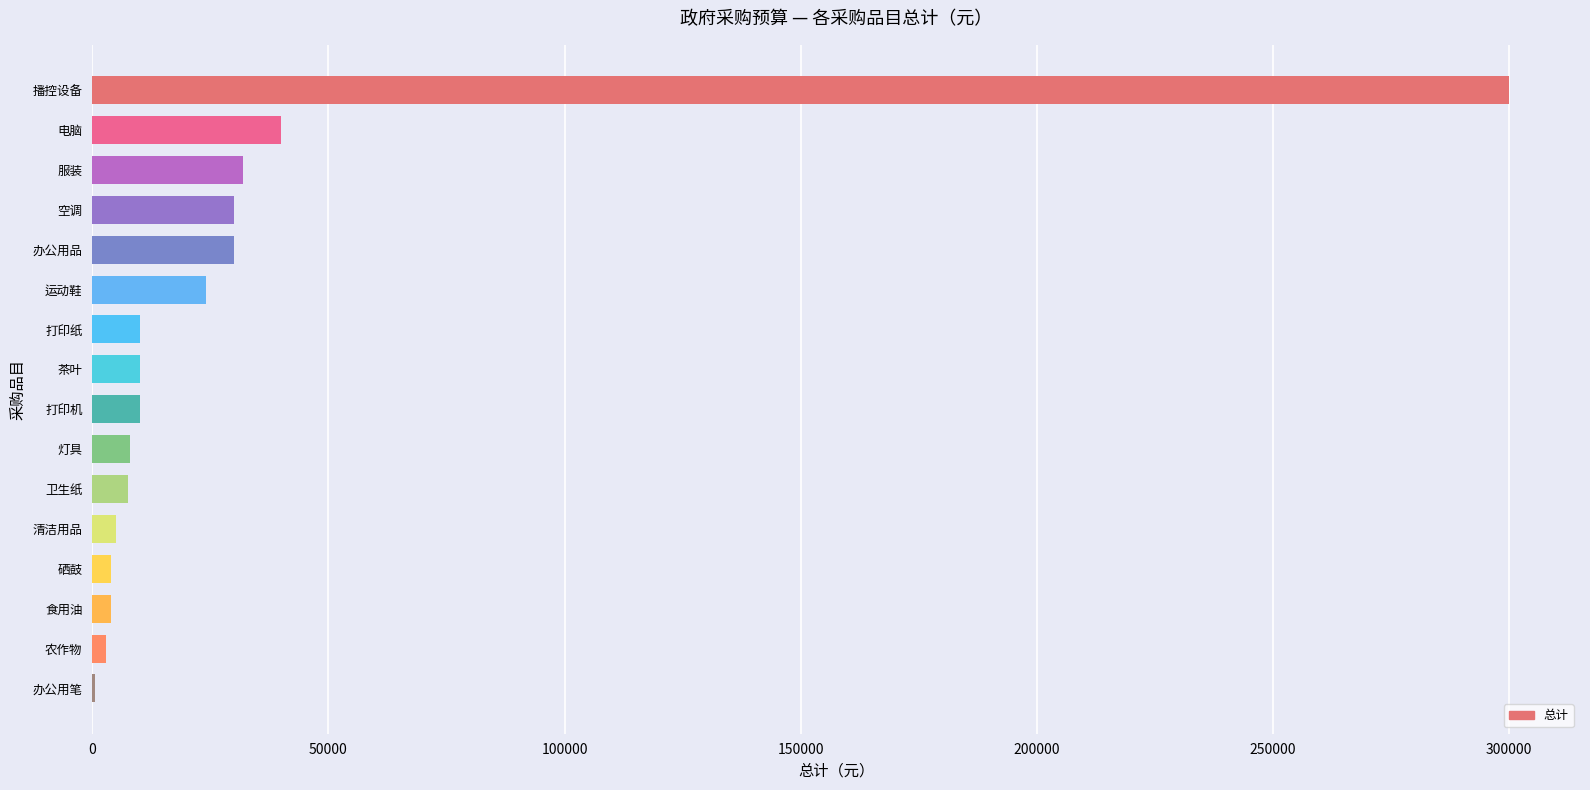

What is the sum of all values?

518000